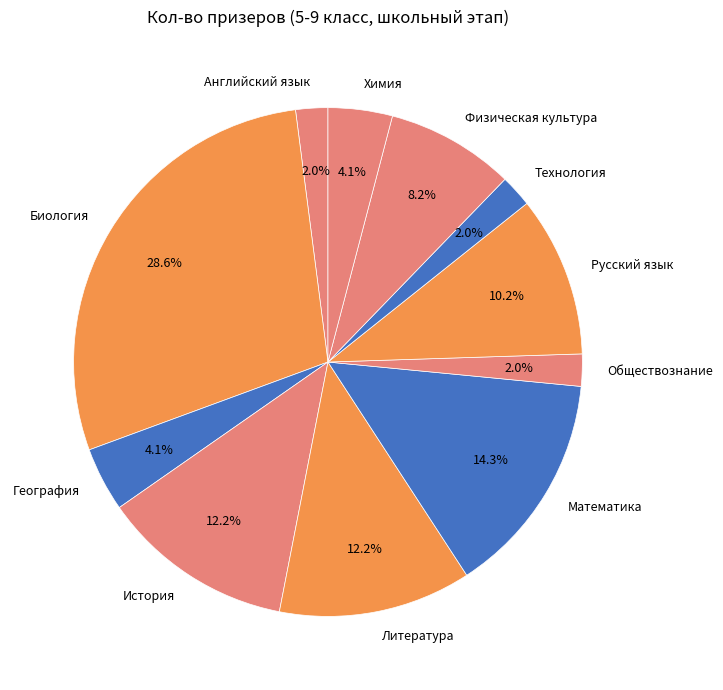

What percentage do Химия and Технология together represent?

6.1%